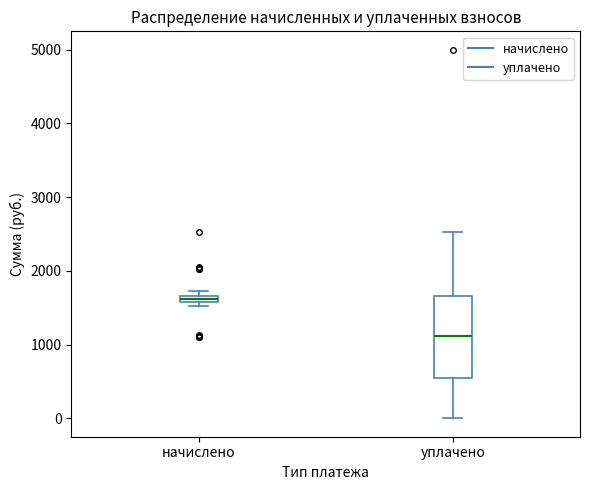

Which box is the tallest, from its lower edge to its upper edge?

уплачено